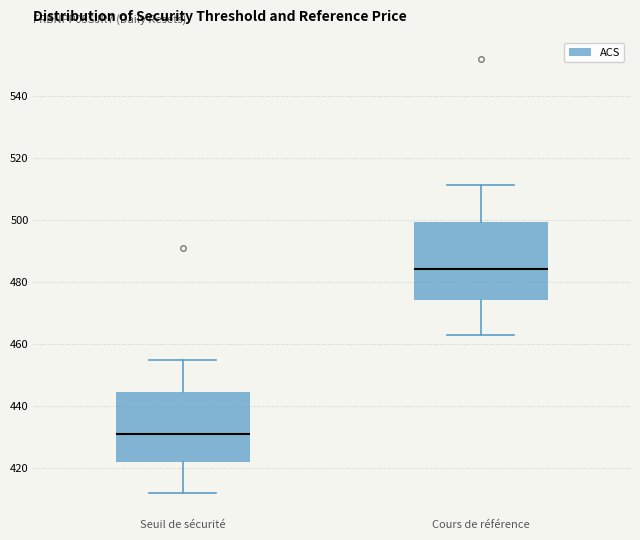

Where does the median line of the box for Cours de référence sit on the y-axis? The values are not printed on the chart, so give them approximately, as read against the axis.

484